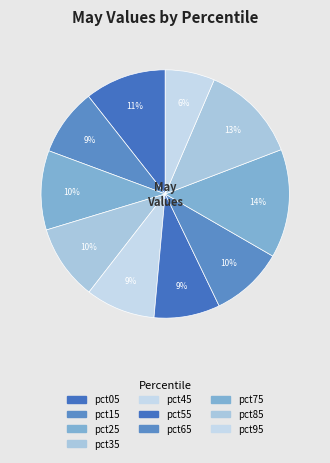

To the nearest percent, what portion does pct85 represent?

13%